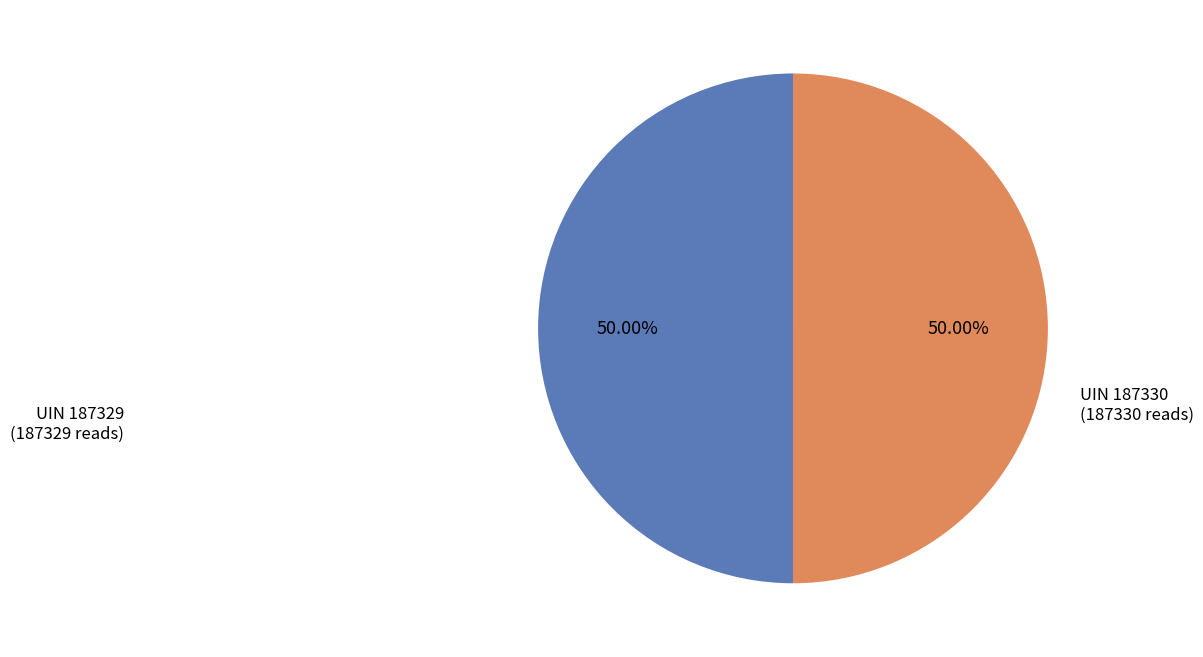

Do UIN 187329 and UIN 187330 together represent more than half of the pie?

Yes